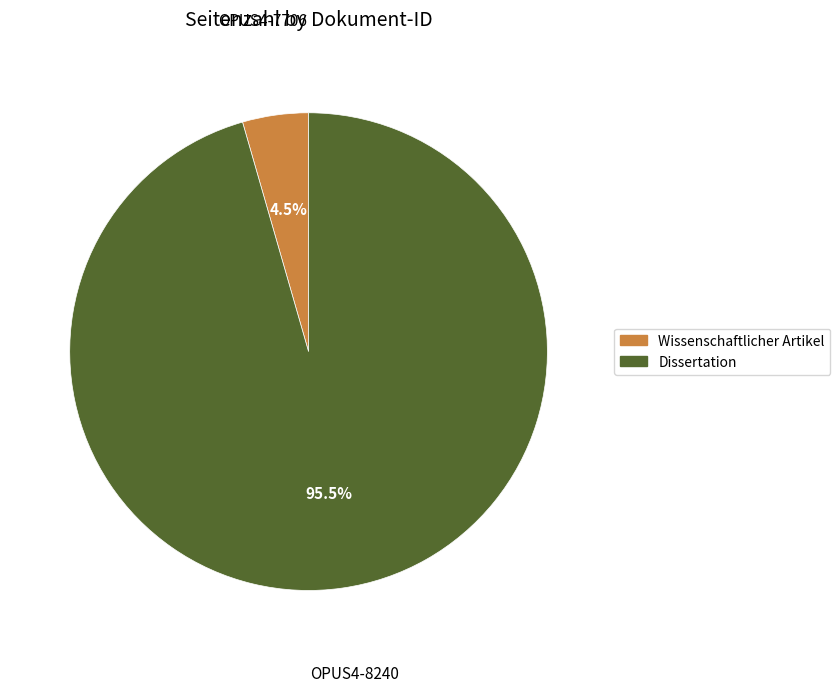

Between Dissertation and Wissenschaftlicher Artikel, which is larger?

Dissertation